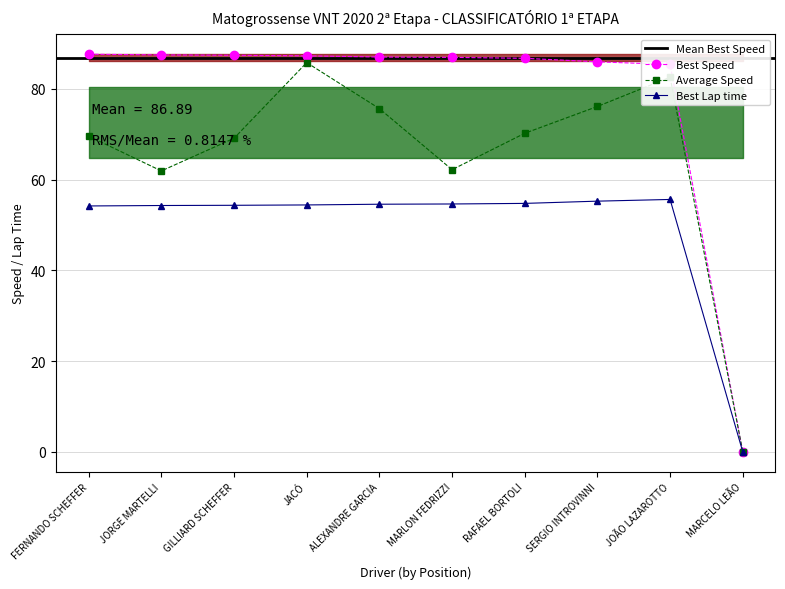

True or false: Total Time and Best Lap time cross at least once.

False